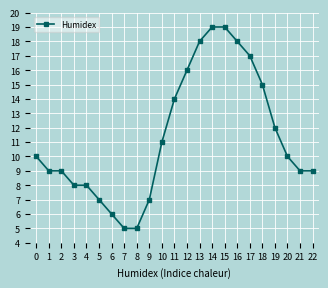

What is the maximum value shown in the chart?

19